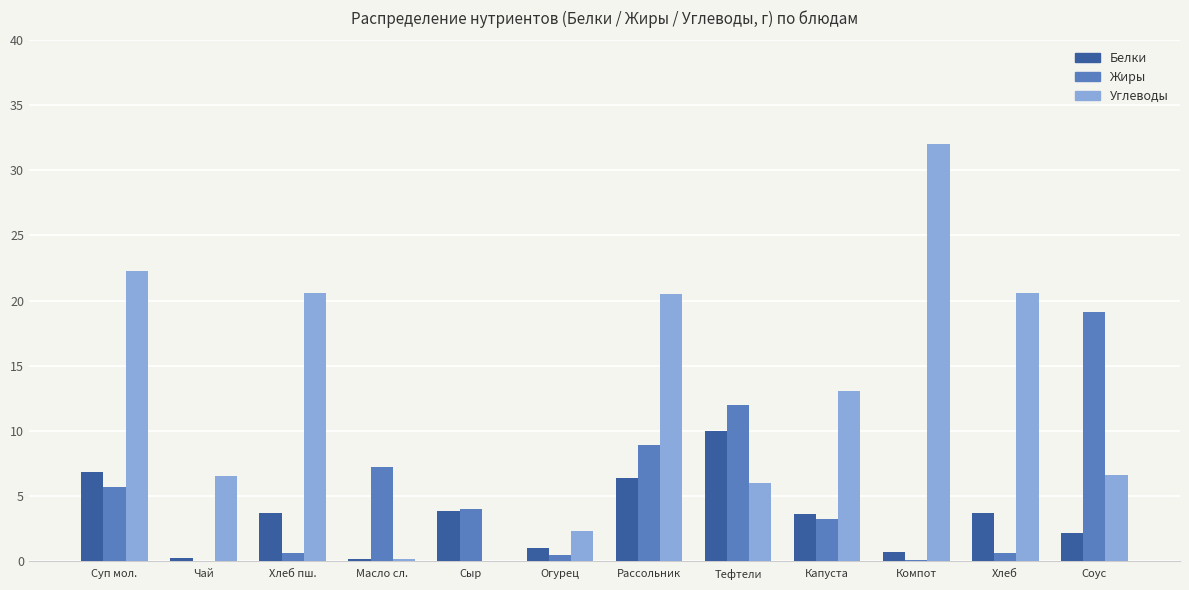

Is the value of Белки at Компот greater than the value of Углеводы at Сыр?

Yes